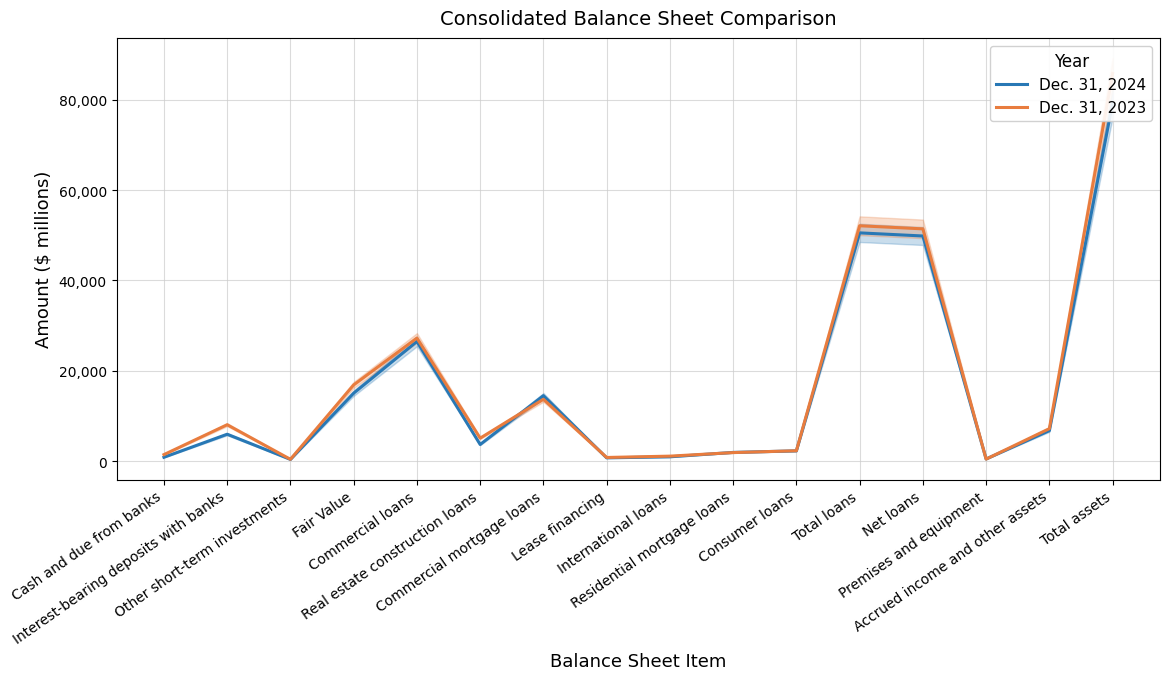

At which category is the sum across all series the highest?

Total assets